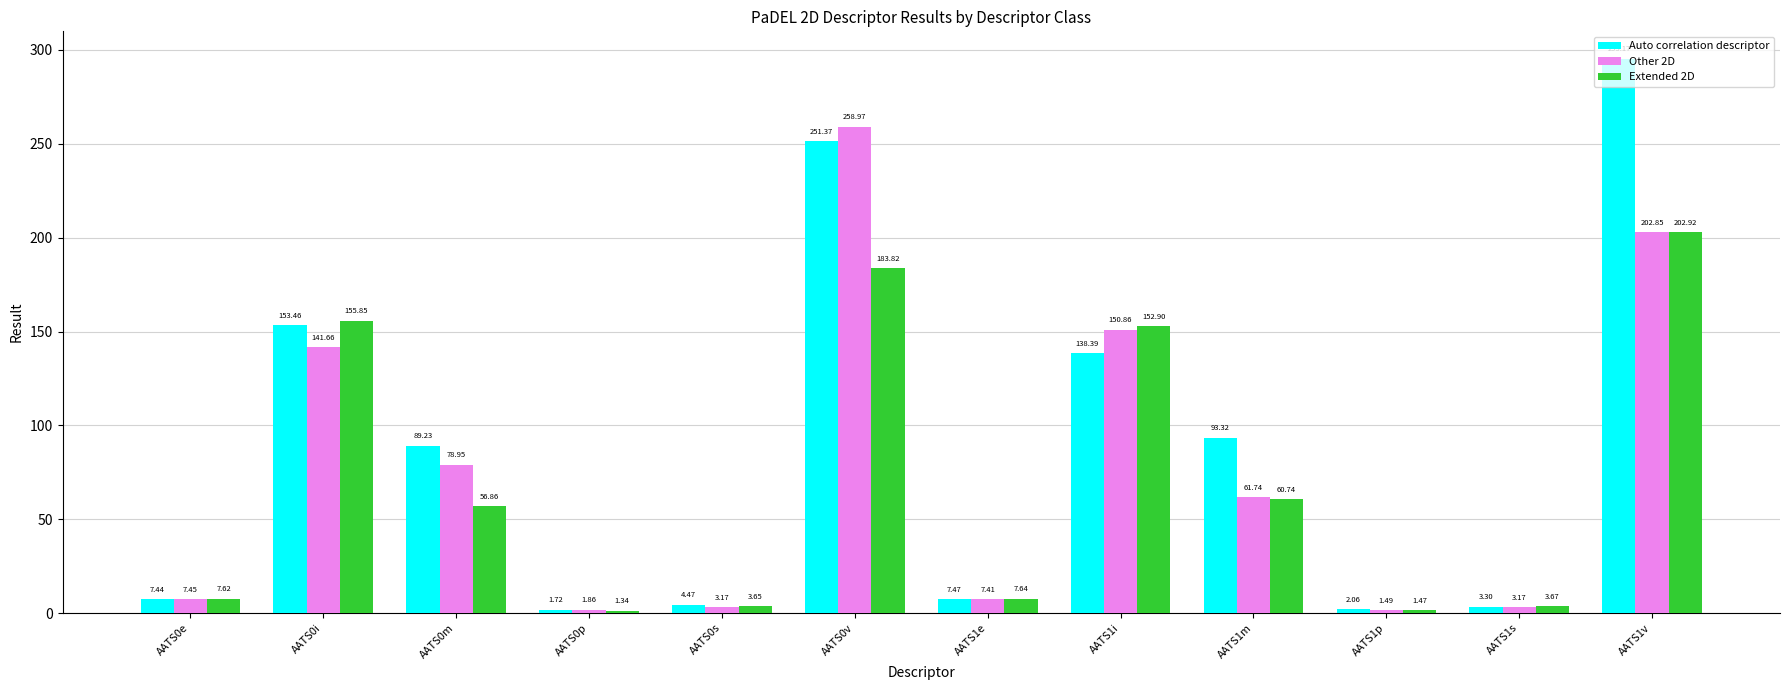

What position from the right is AATS0m?

10